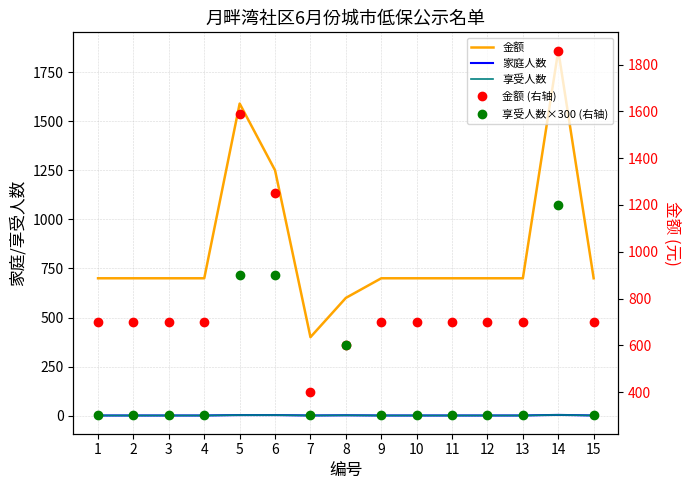

At how many categories does at least one series exceed 1015?

3